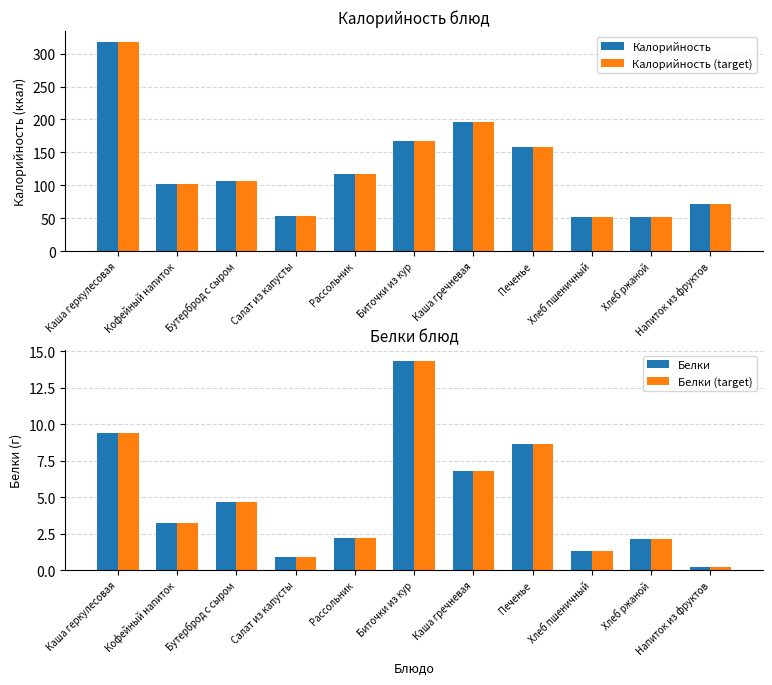

What is the value of the Белки (target) bar at the 5th from the left?

2.2